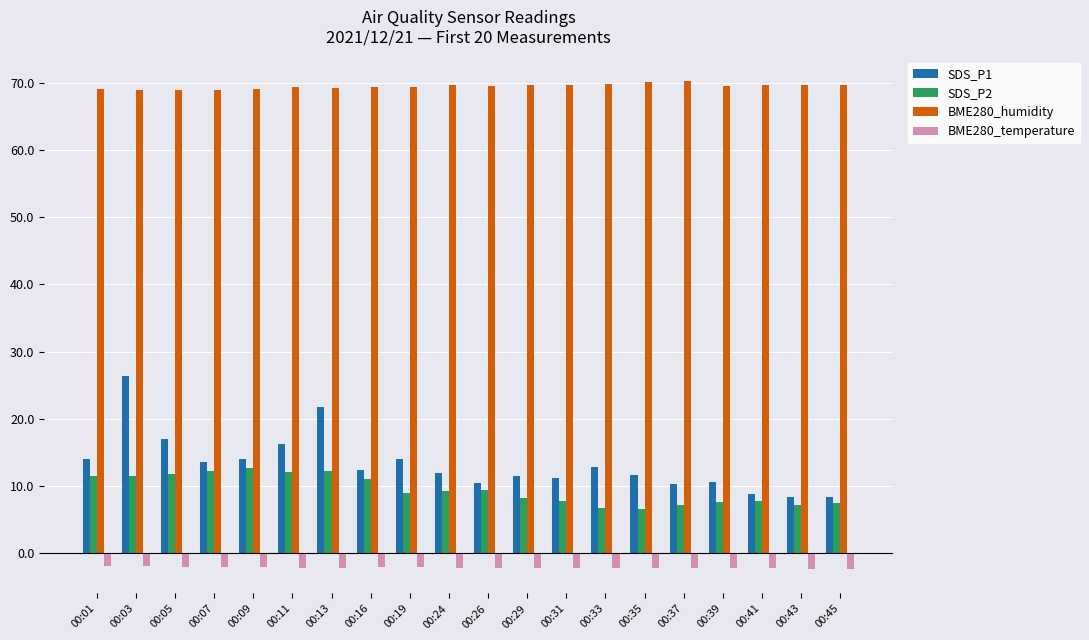

What is the average value of the BME280_temperature series?

-2.2